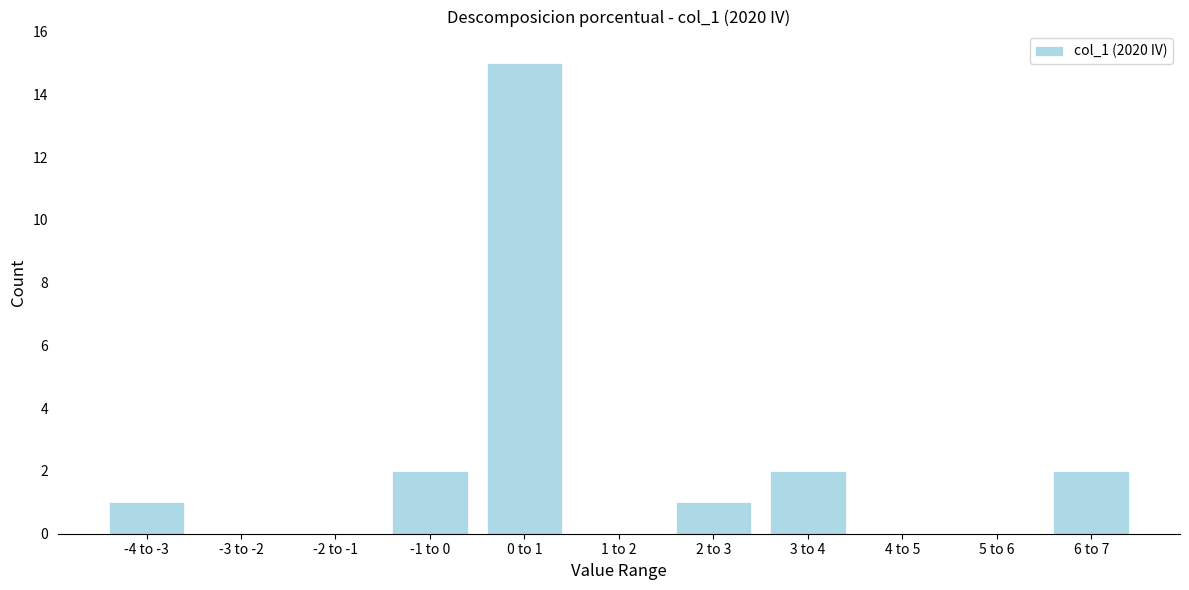

Reading left to right, what are all the values shown in this chart?

-4 to -3=1	-3 to -2=0	-2 to -1=0	-1 to 0=2	0 to 1=15	1 to 2=0	2 to 3=1	3 to 4=2	4 to 5=0	5 to 6=0	6 to 7=2